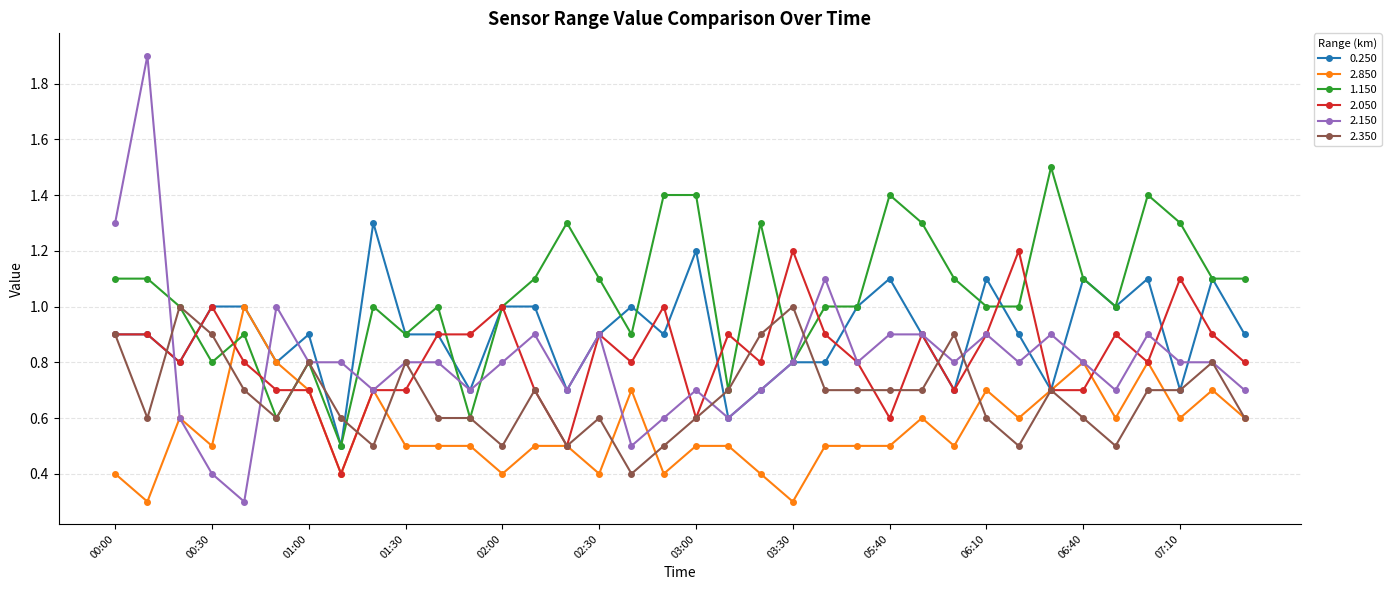

What is the difference between the maximum and minimum values in the 2.050 series?

0.8